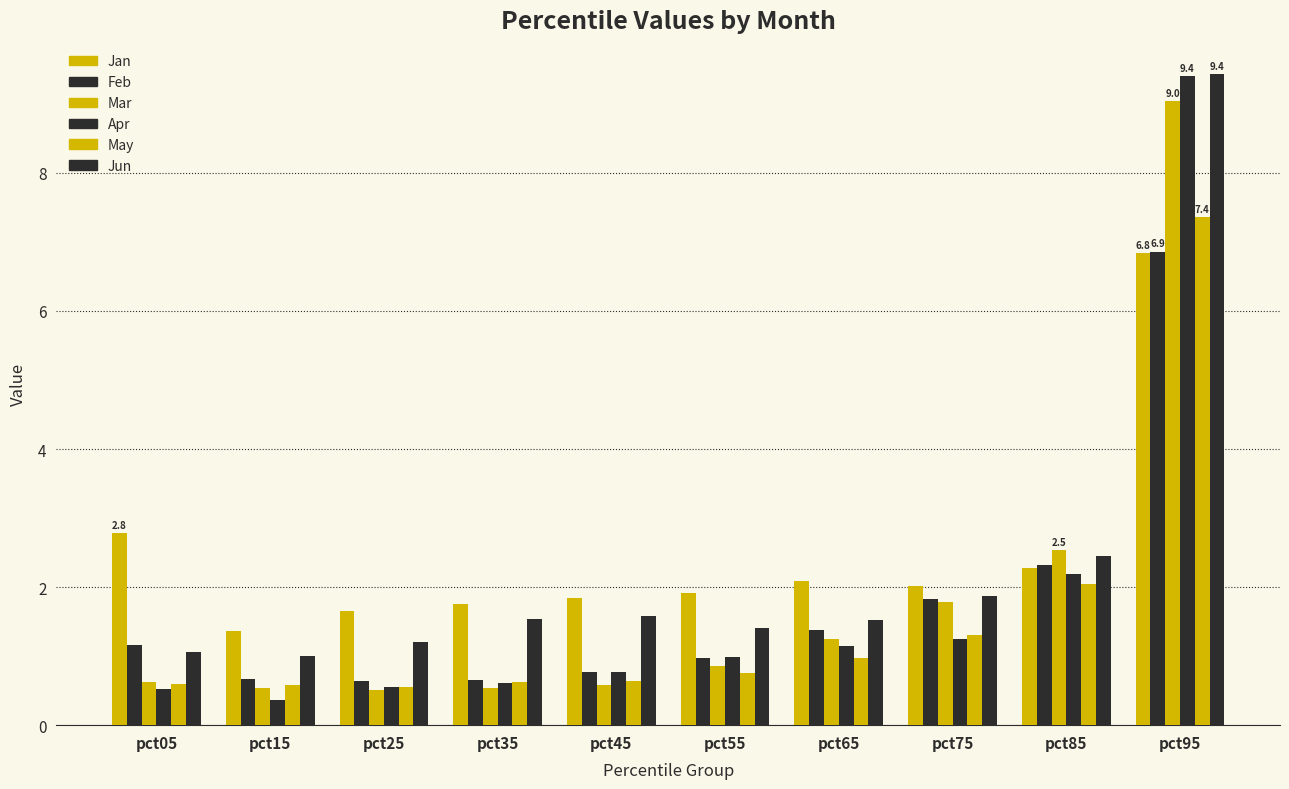

How many groups of bars are there?

10